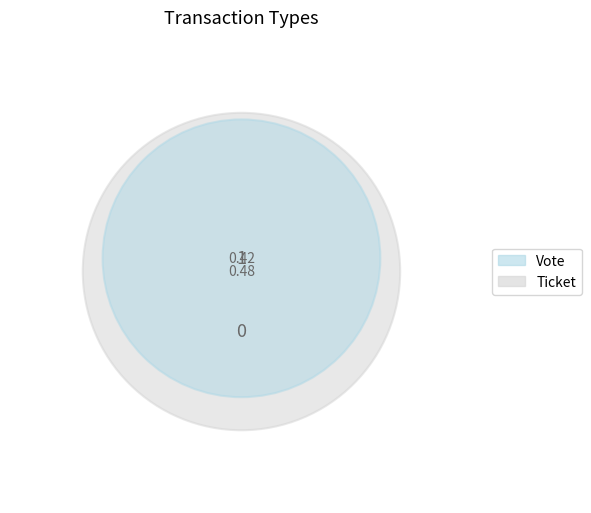

Which category accounts for the majority?

Vote